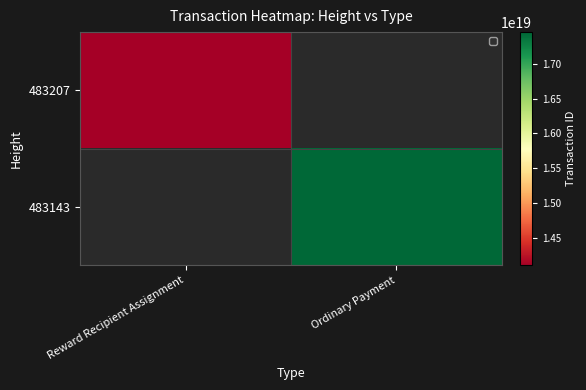

The value of 483207 at Reward Recipient Assignment is 14097282593298860032.0. True or false?

True